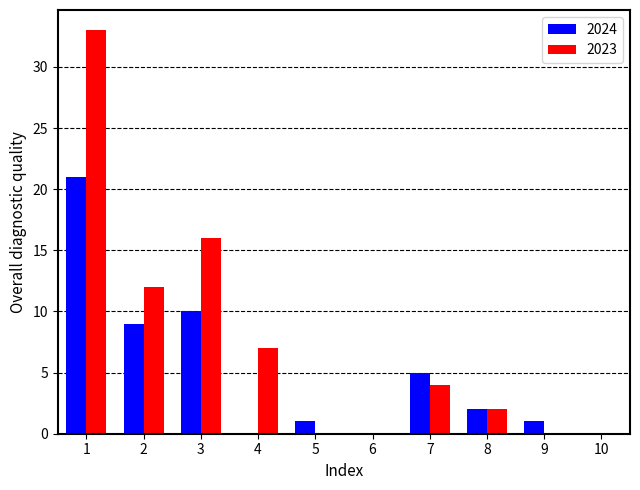

True or false: 2023 has a value of 6 at 7.

False